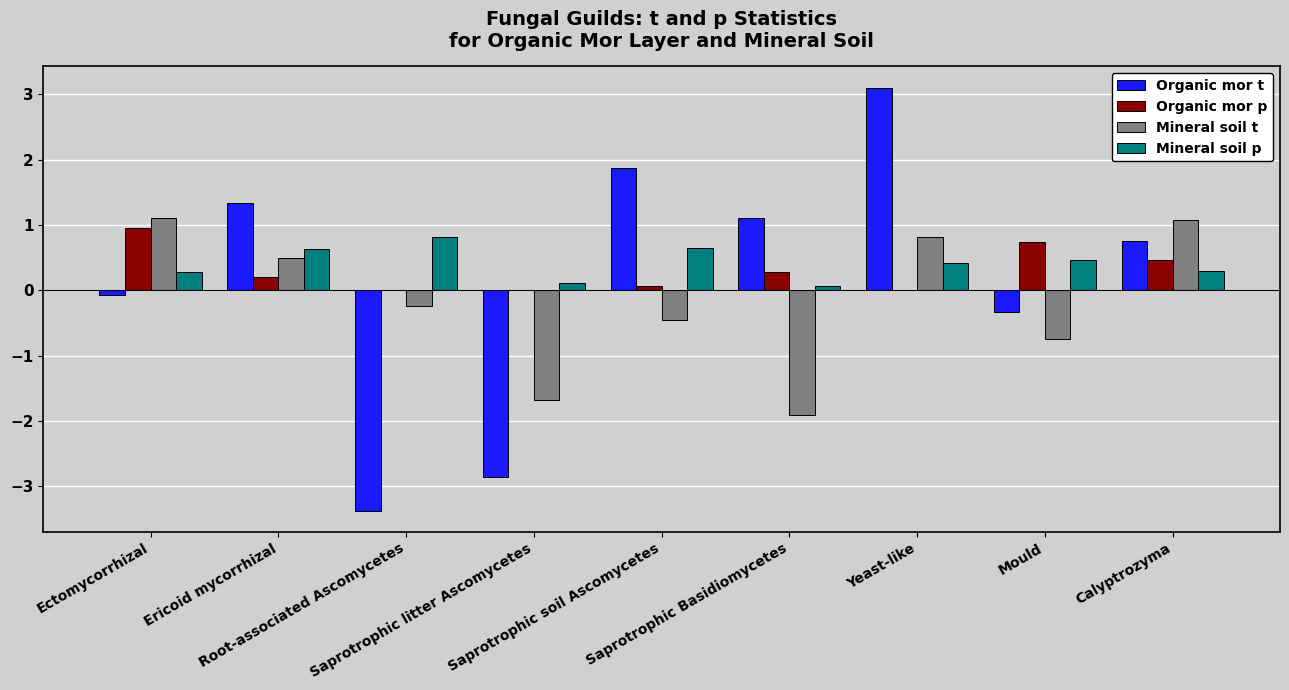

The value of Organic mor t at Mould is -0.3. True or false?

True